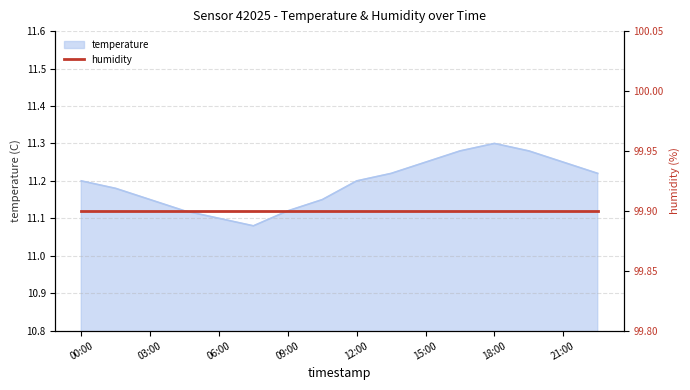

Does the chart display data point markers on the line(s)?

No